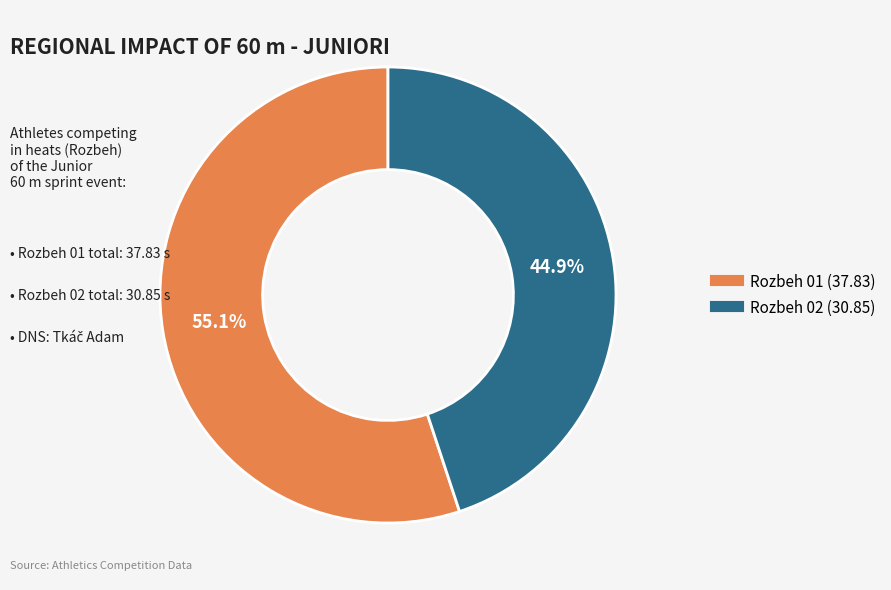

Count the number of slices in the pie.

2